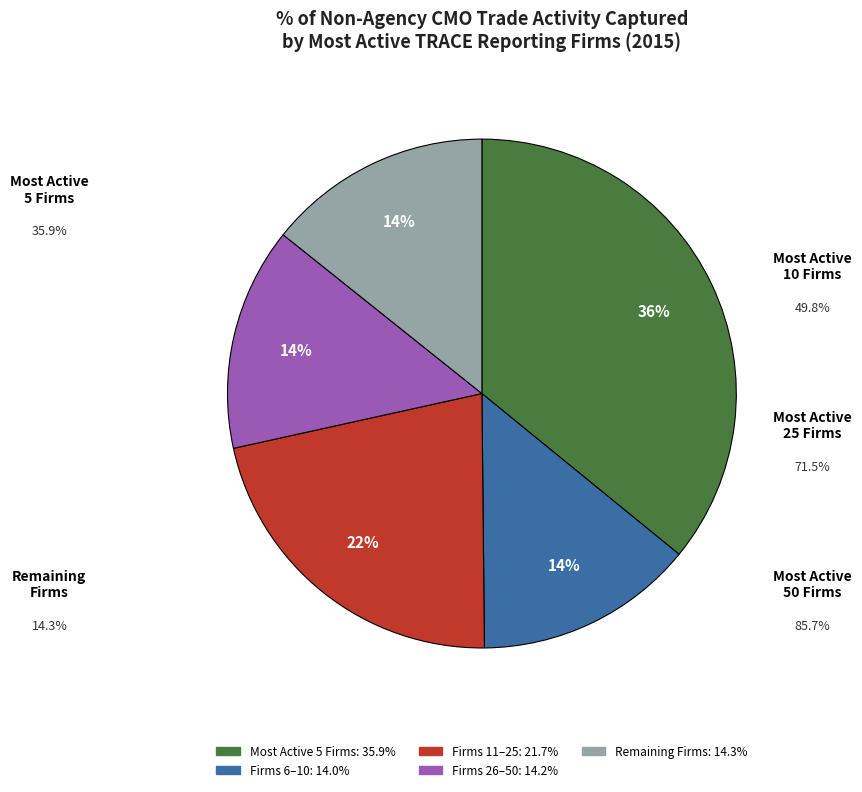

Does any single category account for the majority?

No